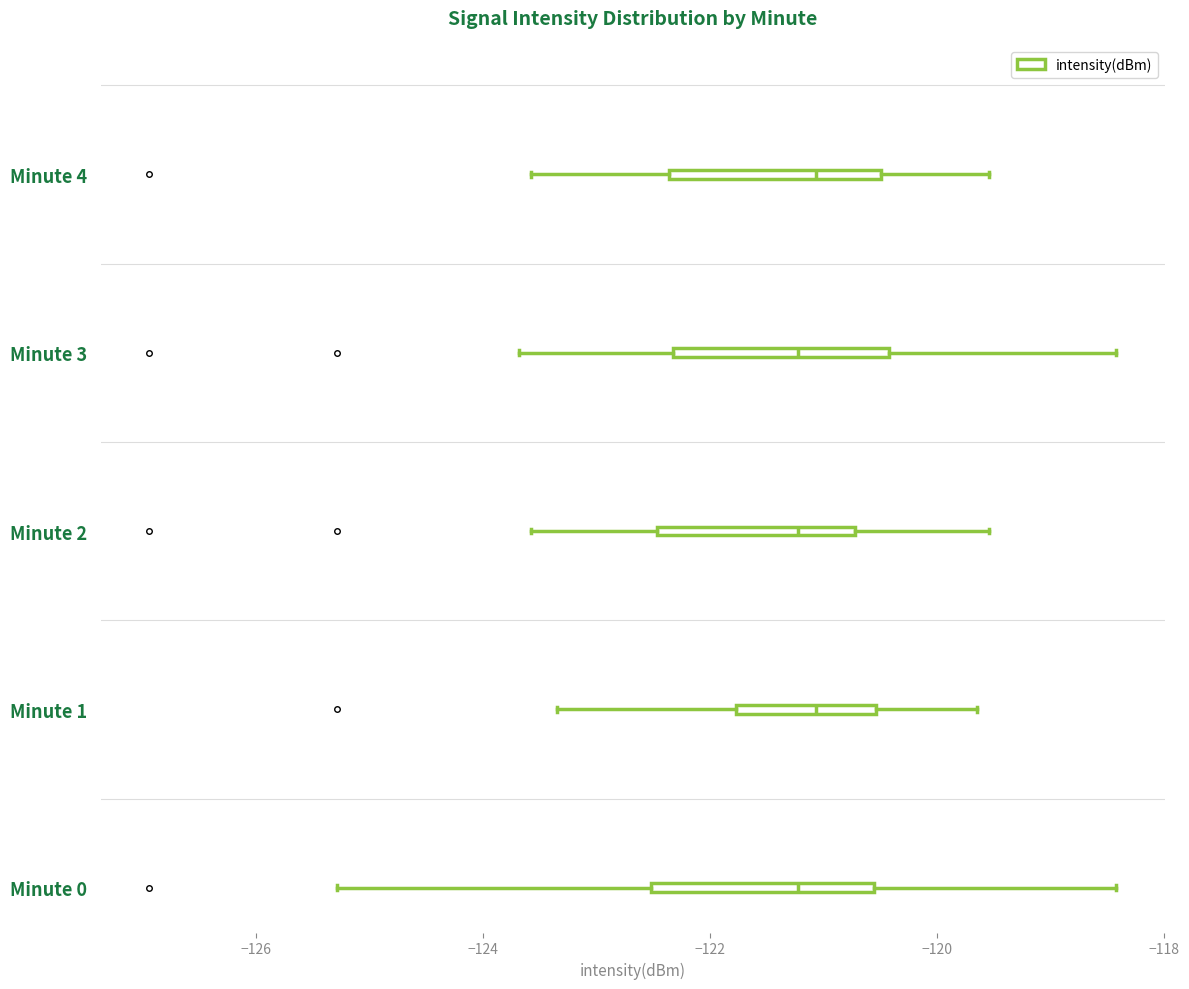

Where does the median line of the box for Minute 1 sit on the x-axis? The values are not printed on the chart, so give them approximately, as read against the axis.

-121.0